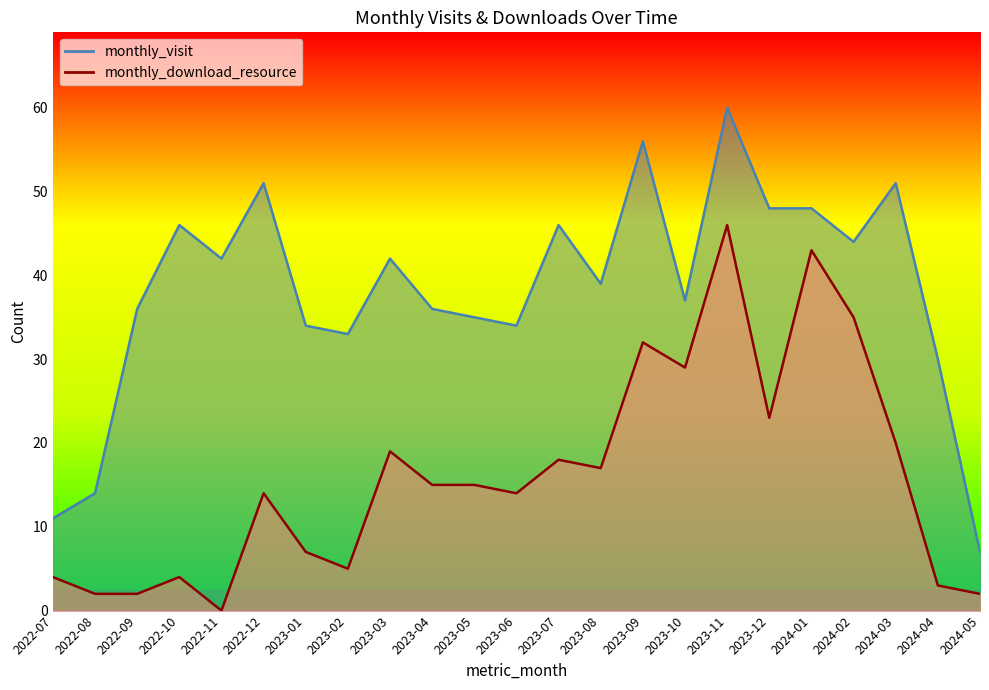

How many data points in monthly_download_resource are above 15?

10